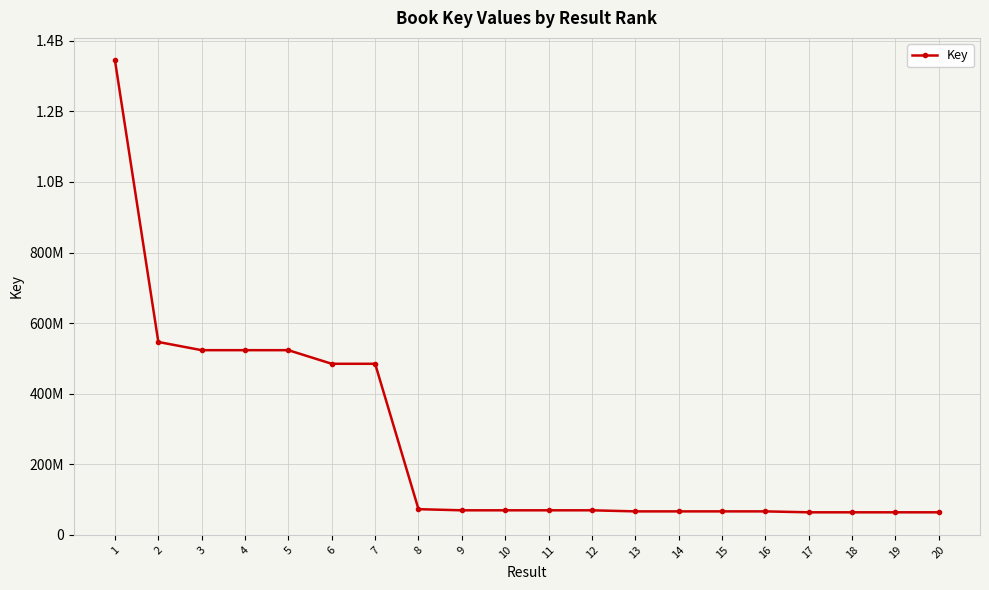

Is this an area chart (filled region under the line)?

No